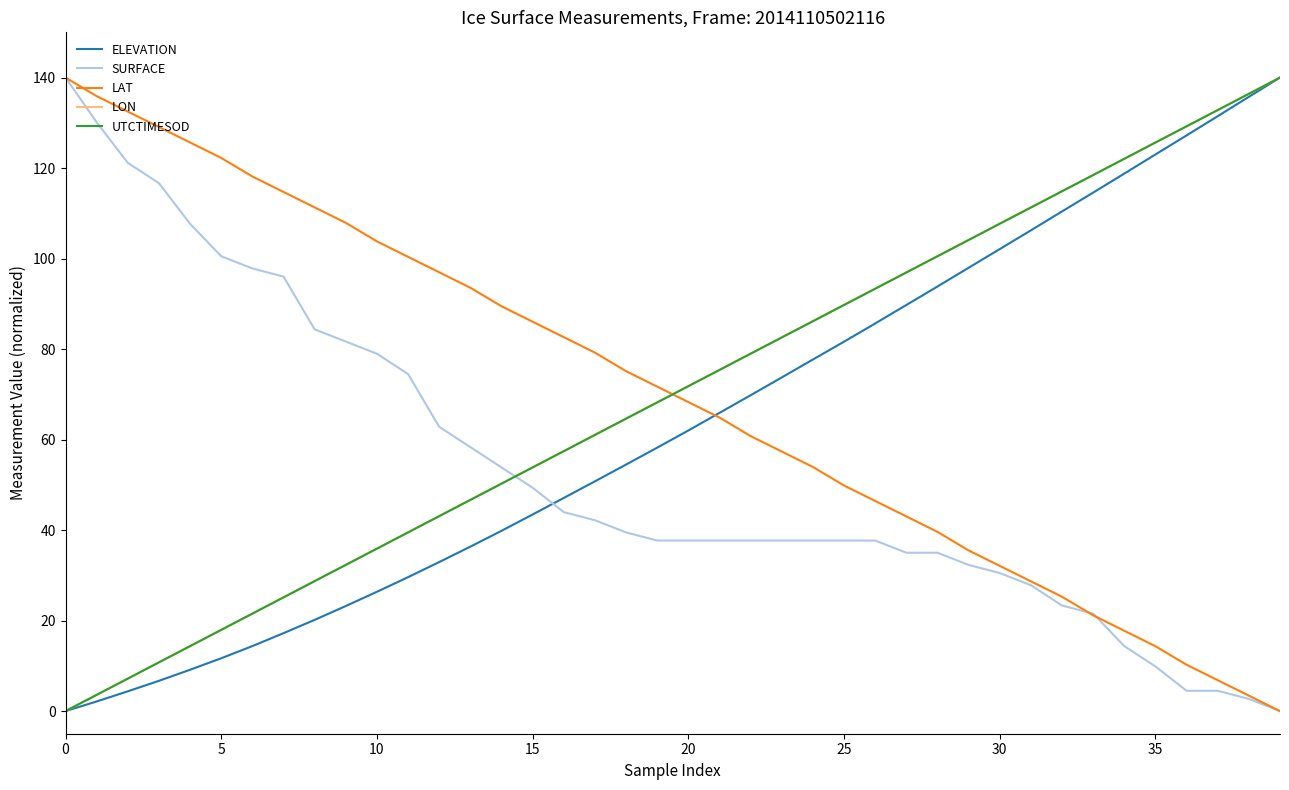

How many intersections are there between LON and LAT?

1